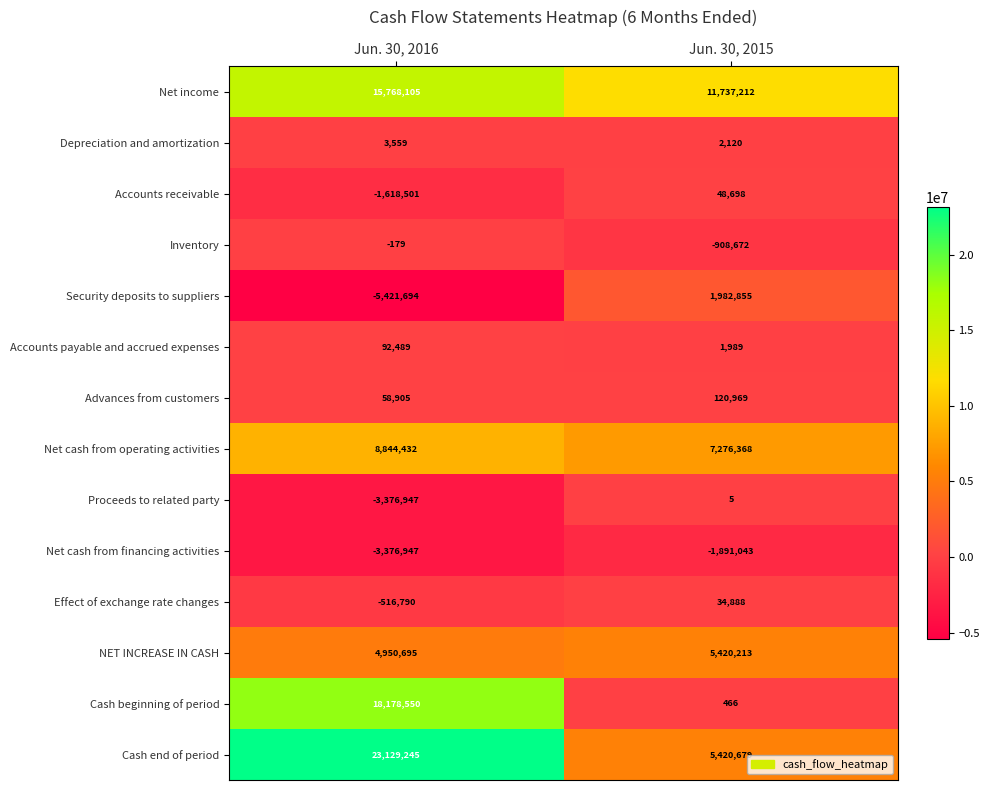

At which category is the sum across all series the highest?

Jun. 30, 2016